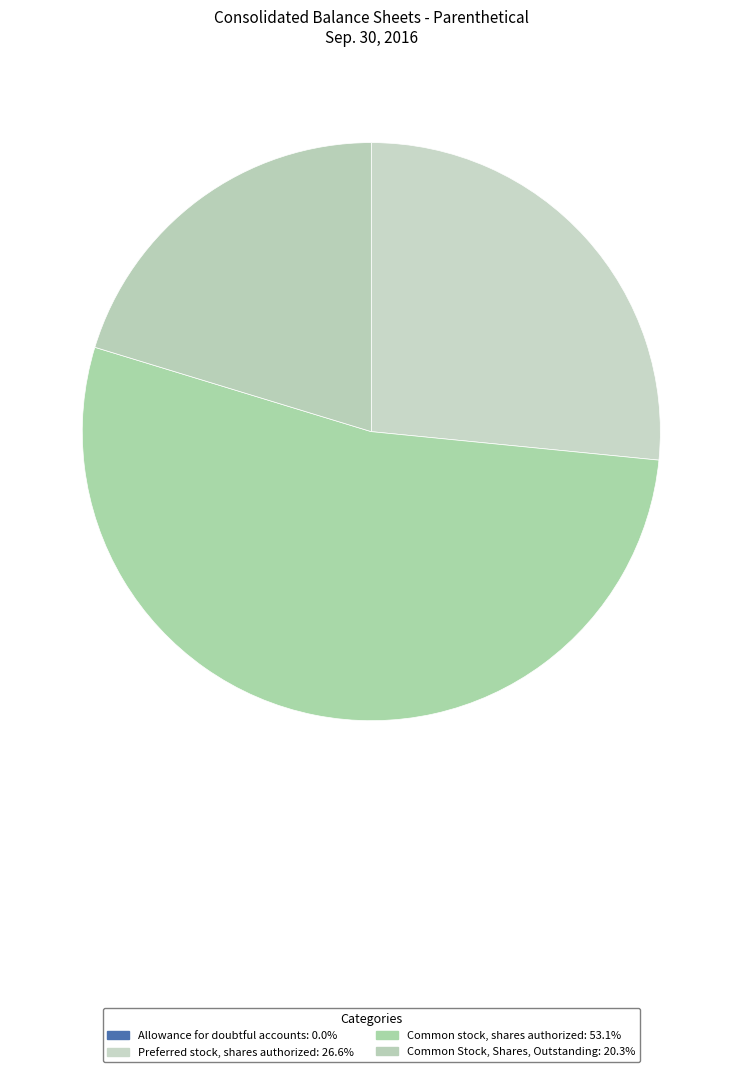

What is the change in value from Allowance for doubtful accounts to Common Stock, Shares, Outstanding?

+7634093